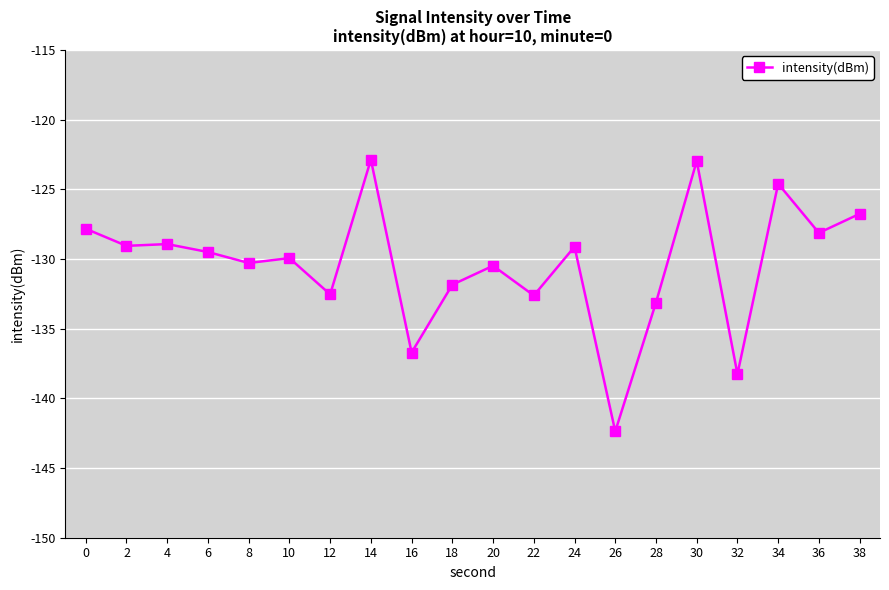

What is the change in value from 0 to 32?

-10.4